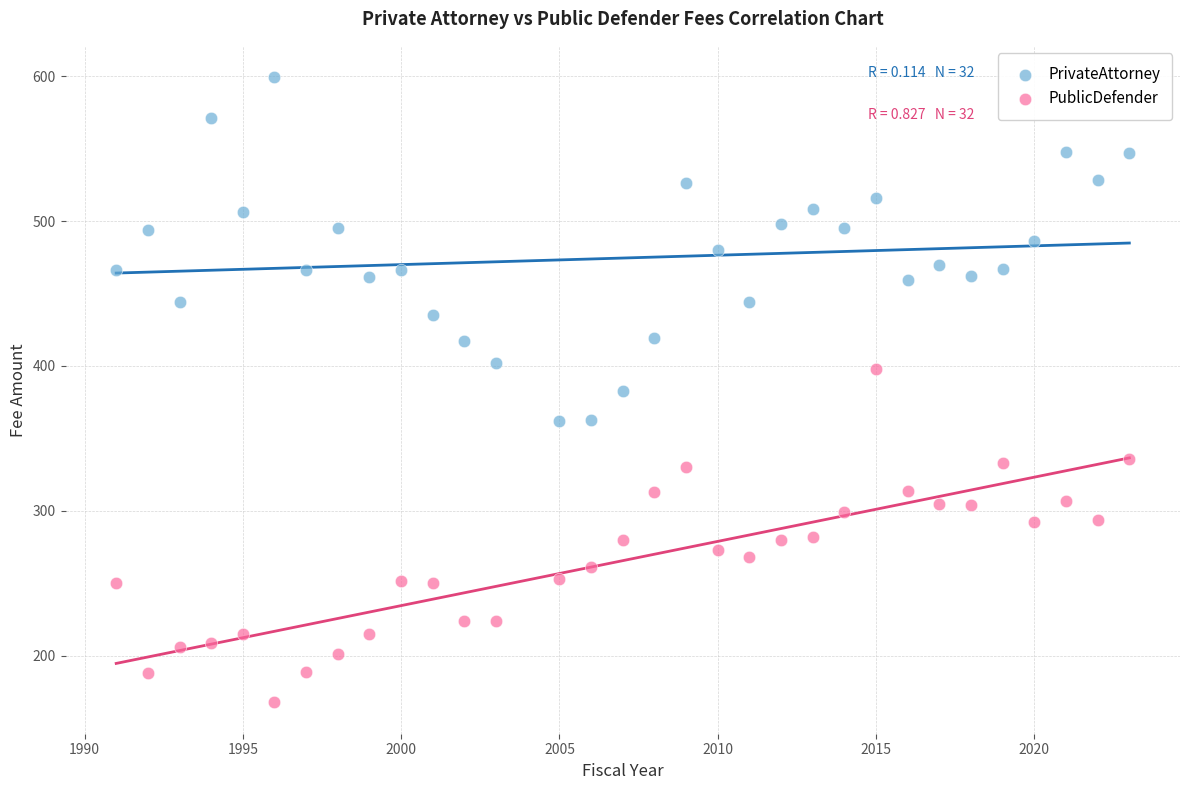

Across all data points, what is the range of X values (max minus min)?

32.0